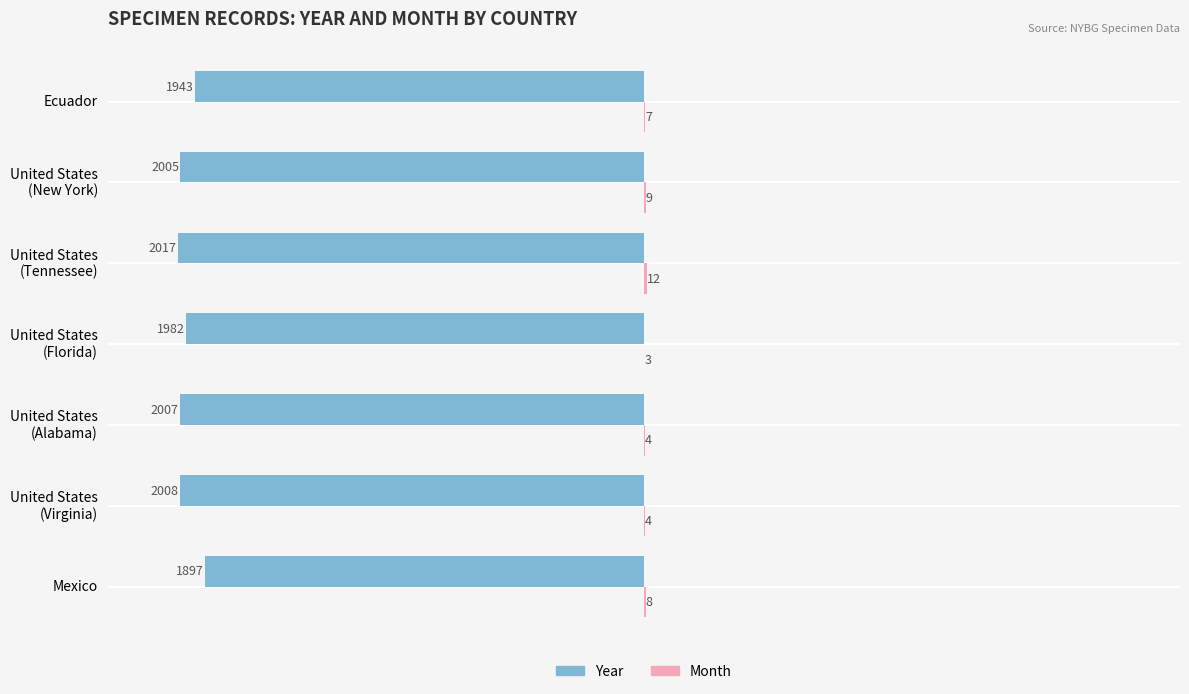

At which category is the sum across all series the highest?

Mexico